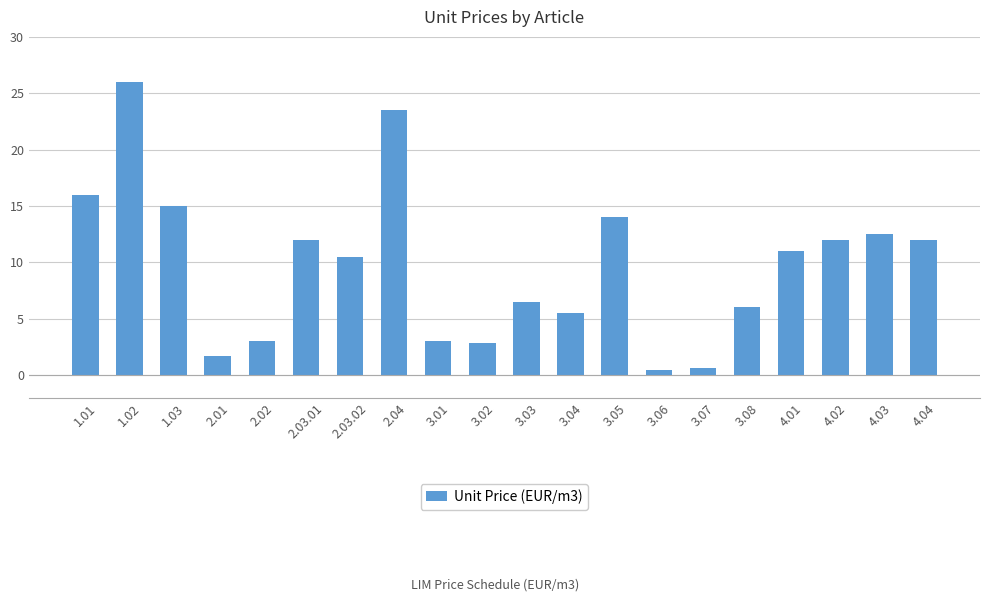

Which has a higher value, 2.03.01 or 2.03.02?

2.03.01